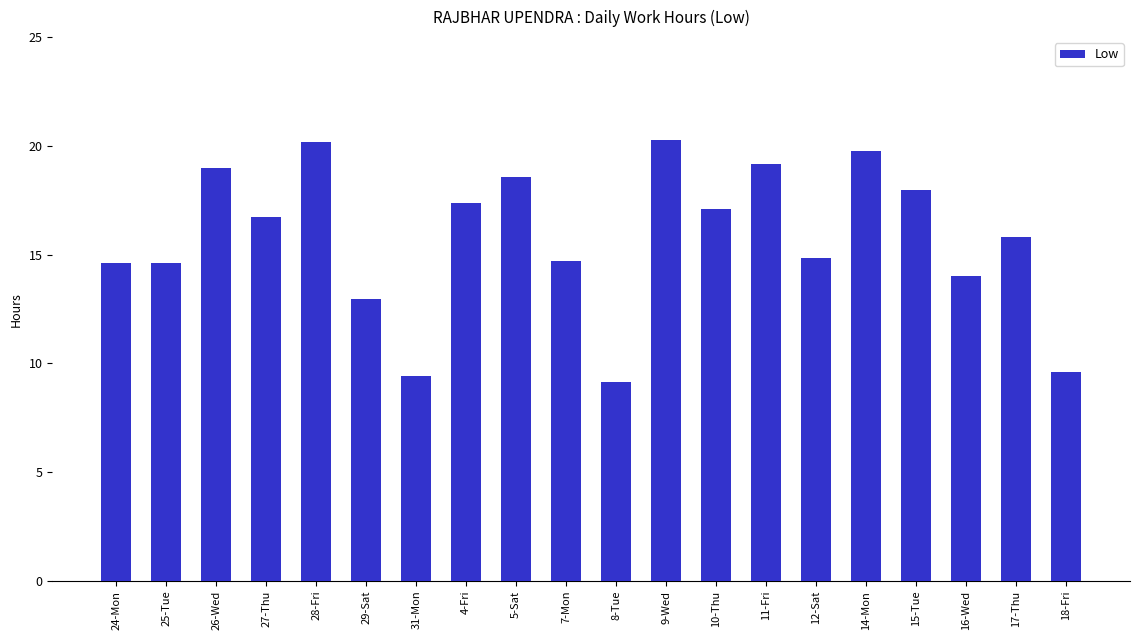

What is the sum of all values?

315.8